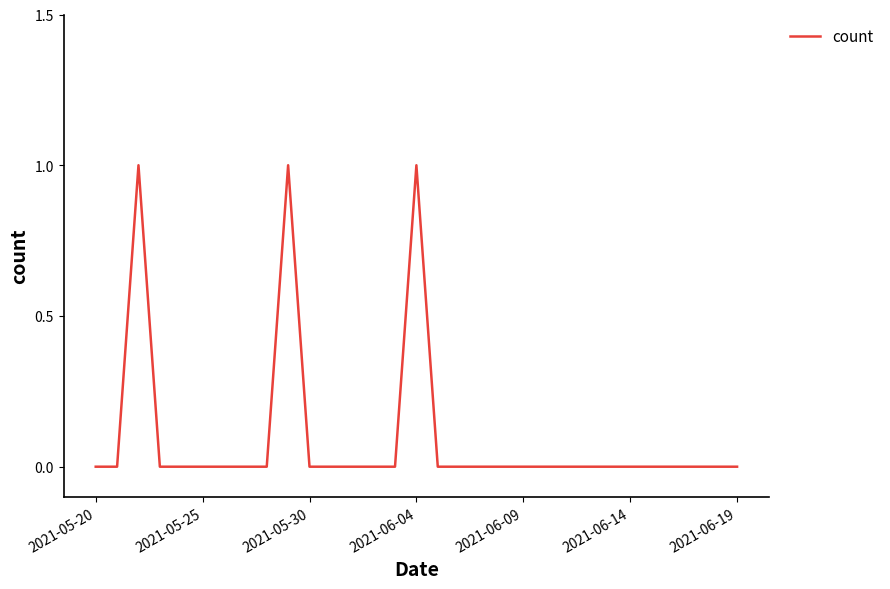

Is this an area chart (filled region under the line)?

No